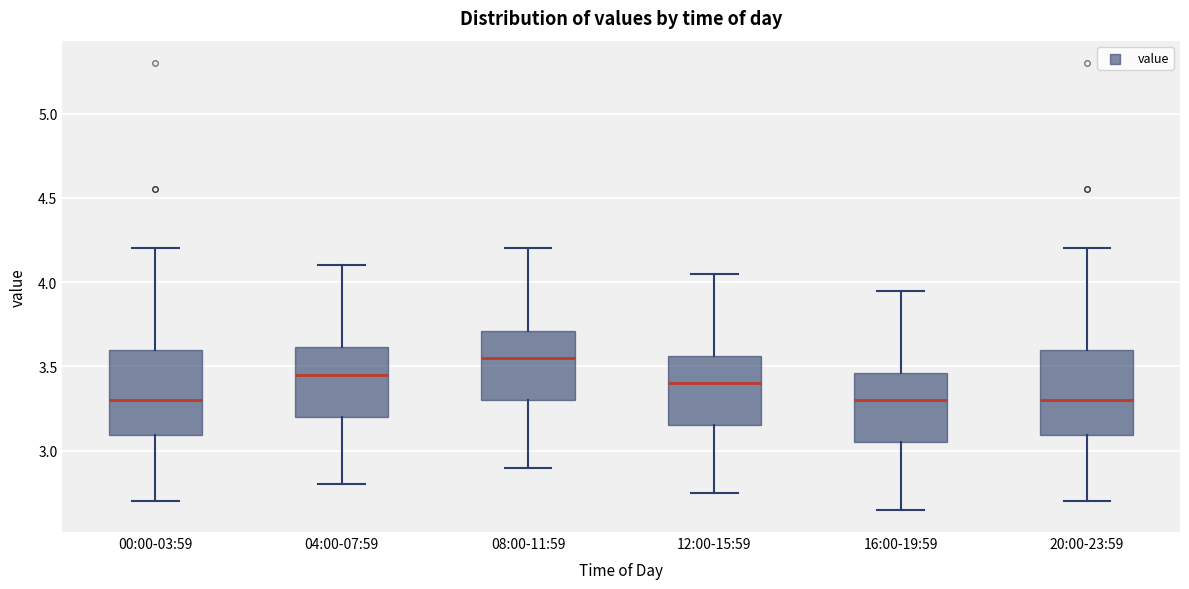

Where is the upper edge of the box for 00:00-03:59 on the y-axis? The values are not printed on the chart, so give them approximately, as read against the axis.

3.60